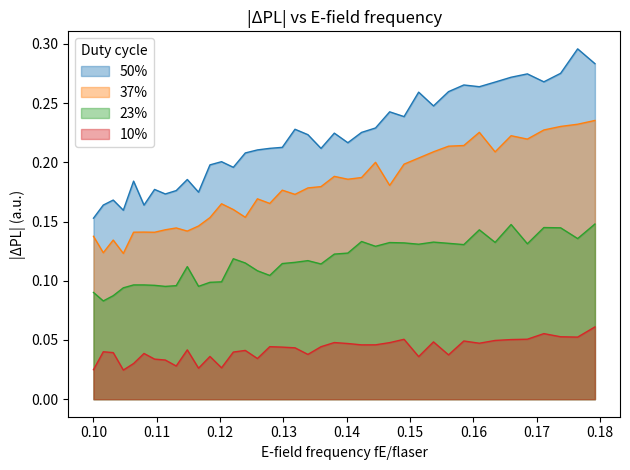

What is the sum of all 23% values?

4.6